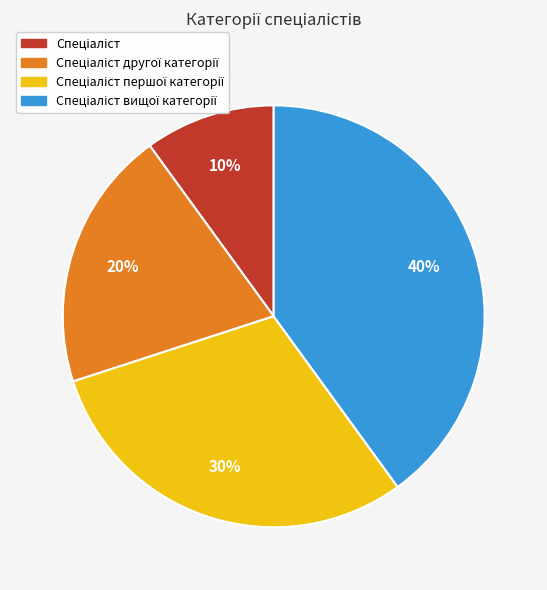

To the nearest percent, what is the difference between the largest and smallest slice percentages?

30%